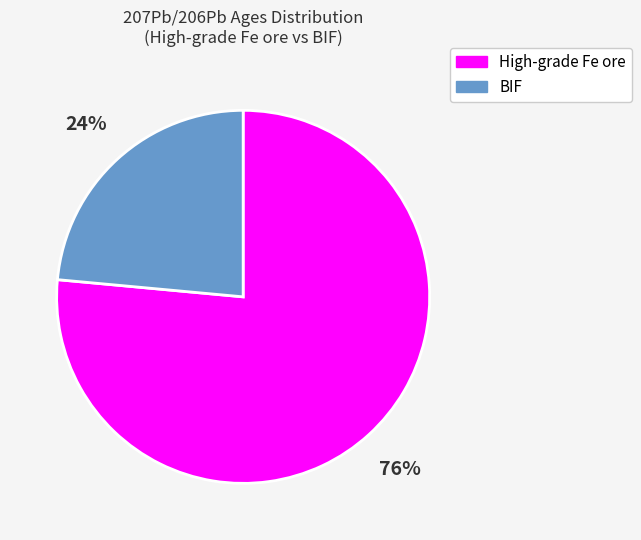

Rank the categories by value from highest to lowest.

High-grade Fe ore, BIF